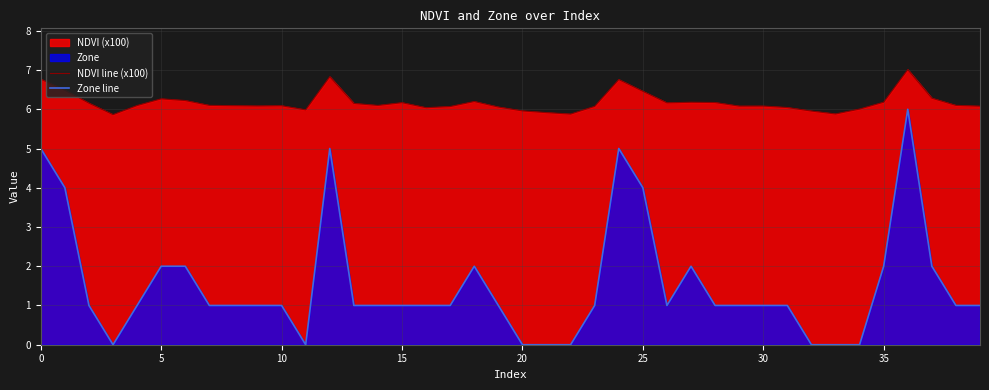

How many lines are shown in the chart?

2